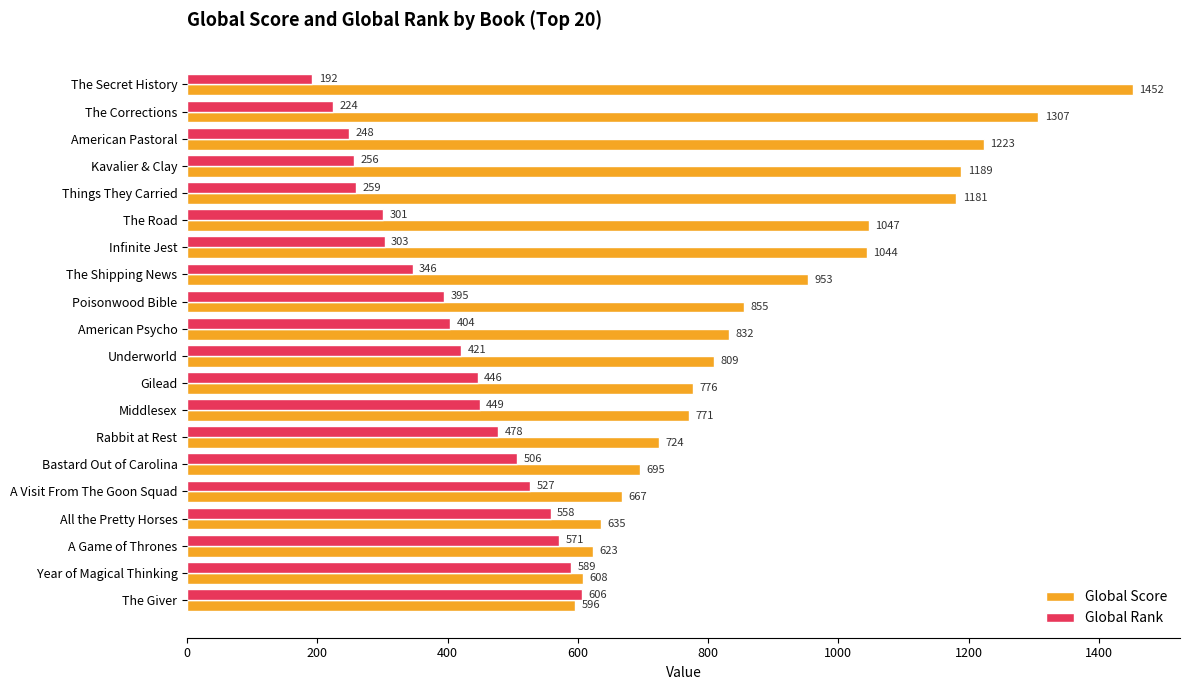

What is the difference between the highest and lowest values at The Corrections?

1083